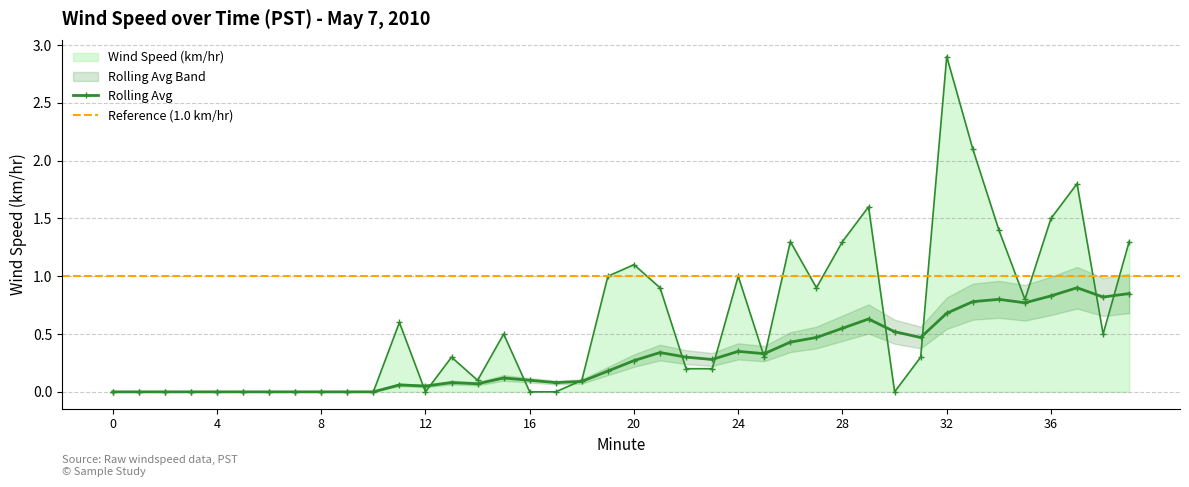

What is the difference between the second highest and second lowest values in the Wind Speed (km/hr) series?

2.1